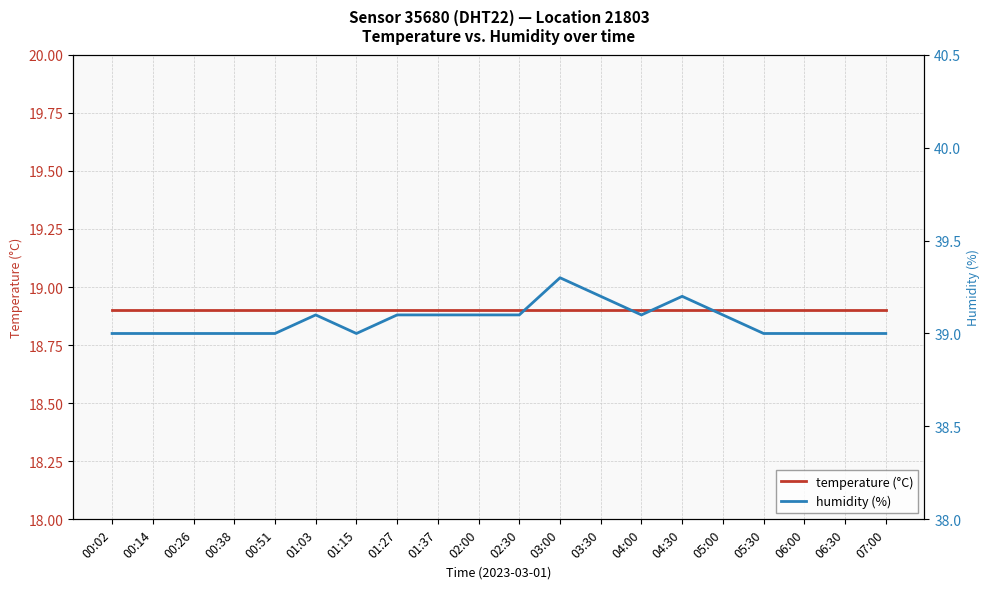

What is the difference between the maximum and second lowest values in the humidity (%) series?

0.3